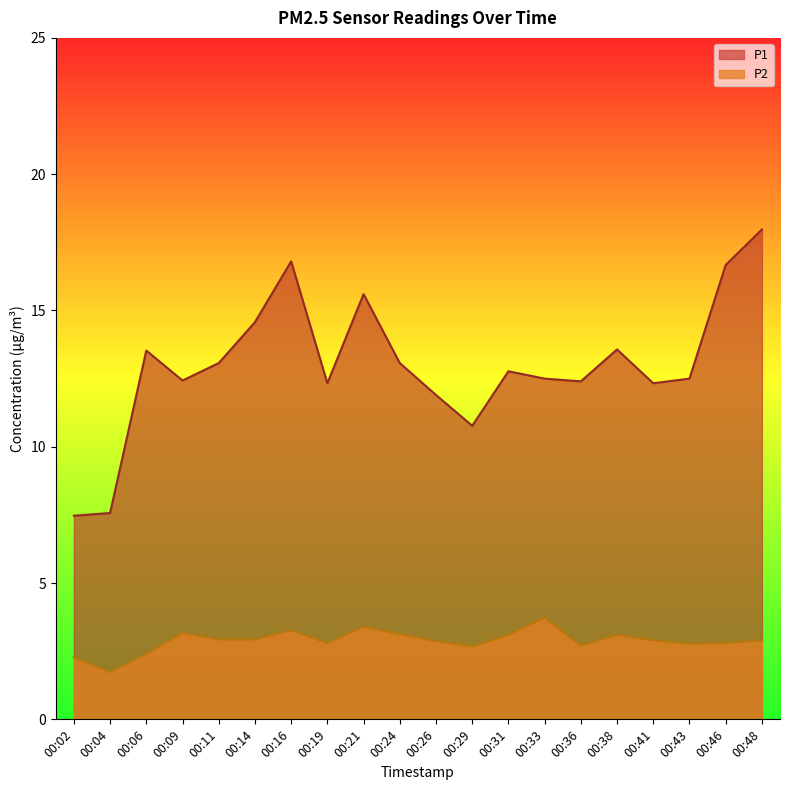

The value of P2 at 00:31 is 3.1. True or false?

True